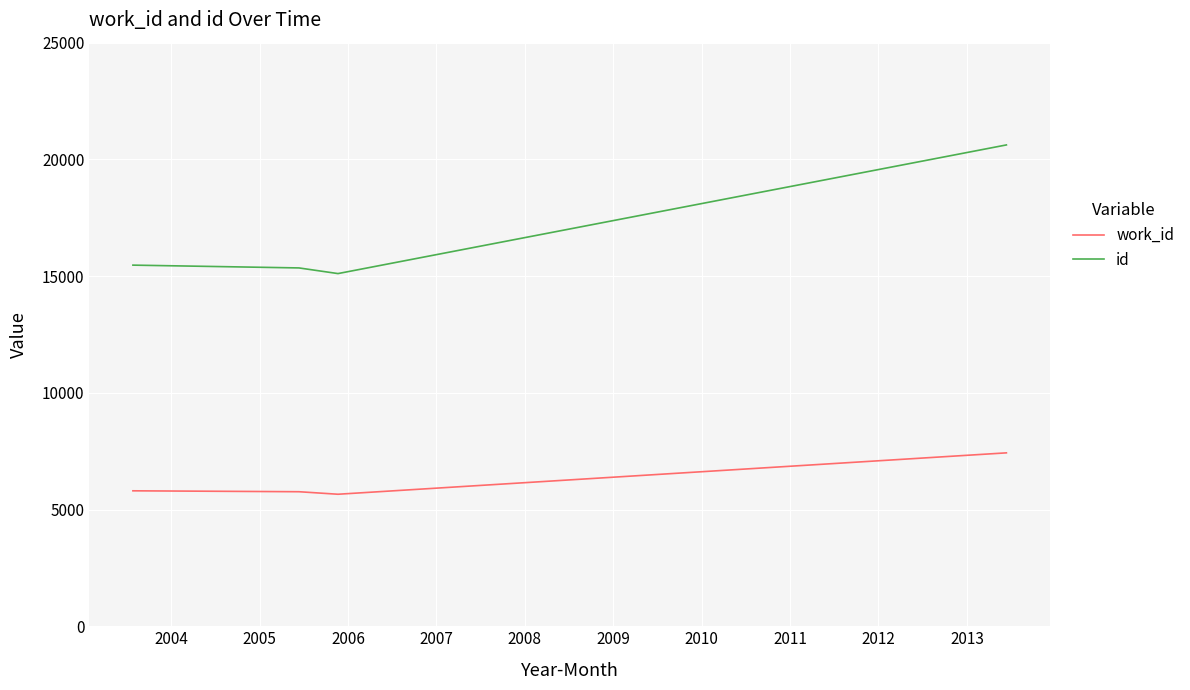

True or false: id and work_id intersect in this chart.

False